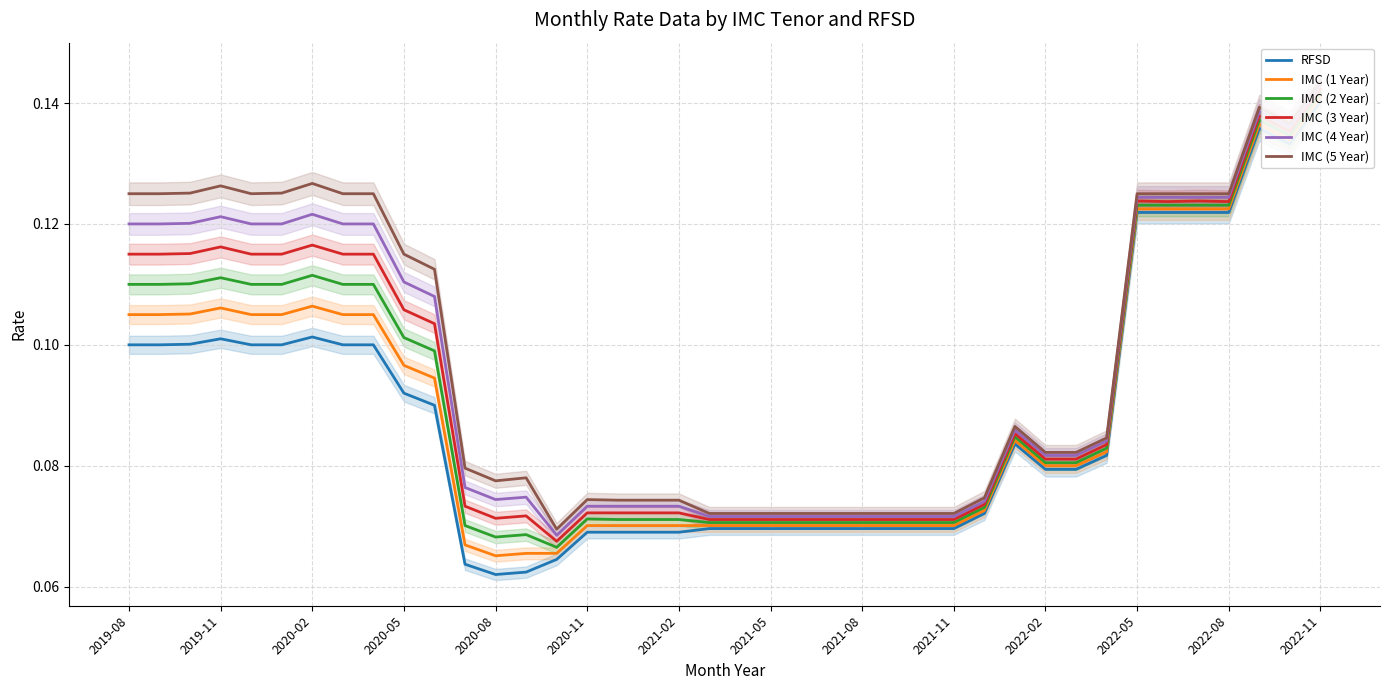

Count the number of categories in the chart.

40